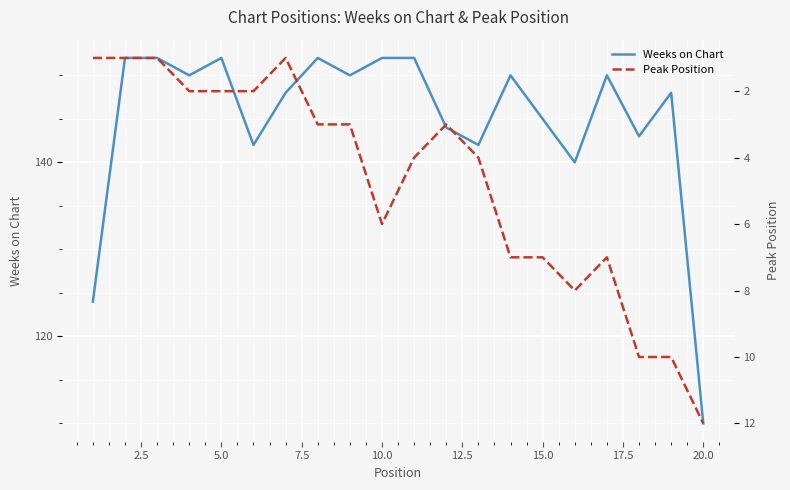

What is the minimum value for Weeks on Chart?

110